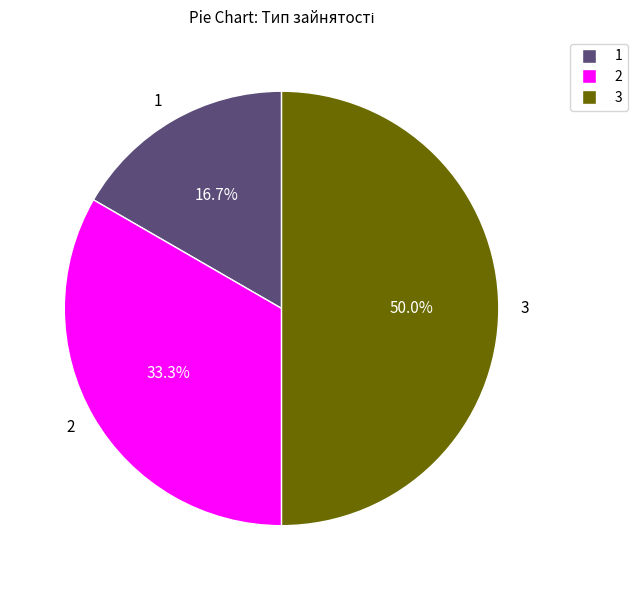

How many segments does this pie chart have?

3